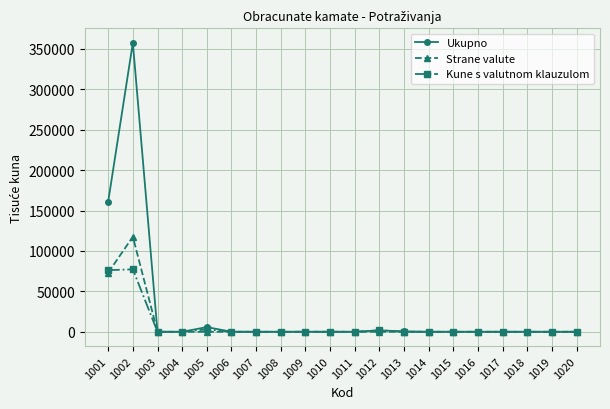

True or false: Kune s valutnom klauzulom has more than 0 interior local peaks.

True